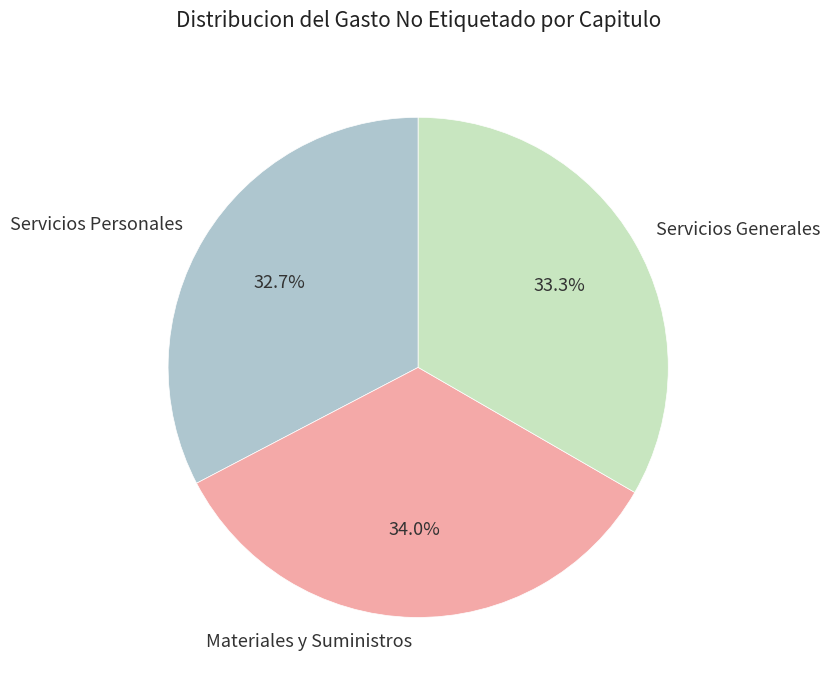

What is the largest slice in the pie chart?

Materiales y Suministros